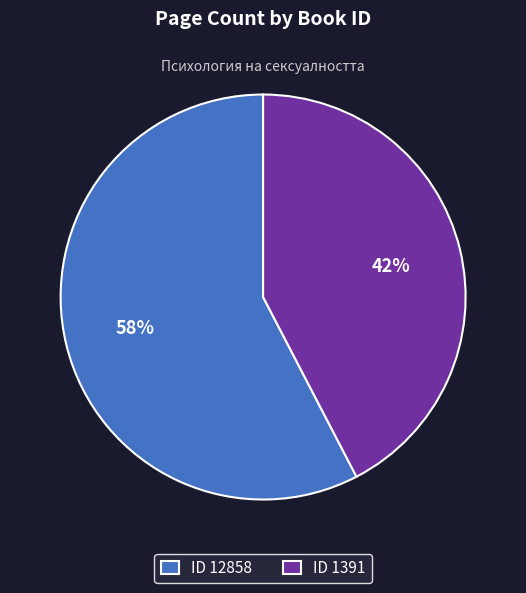

To the nearest percent, what is the combined percentage of ID 12858 and ID 1391?

100%